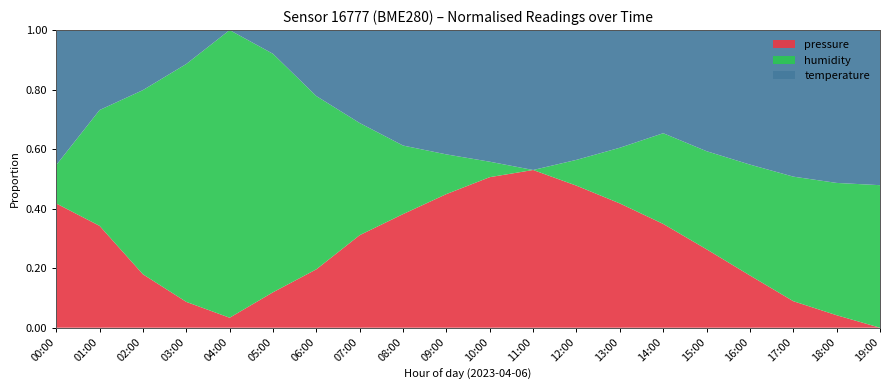

Which category has the lowest value in the pressure series?

19:00